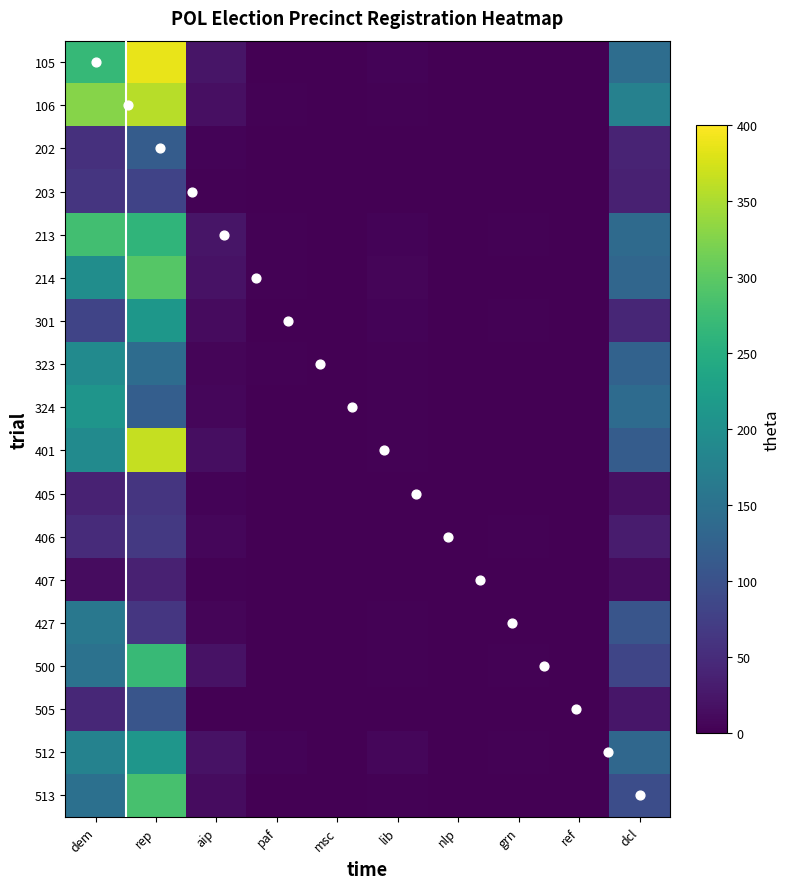

List the series in order of their peak value, highest first.

105, 401, 106, 214, 513, 213, 500, 301, 512, 324, 323, 427, 202, 505, 203, 406, 405, 407